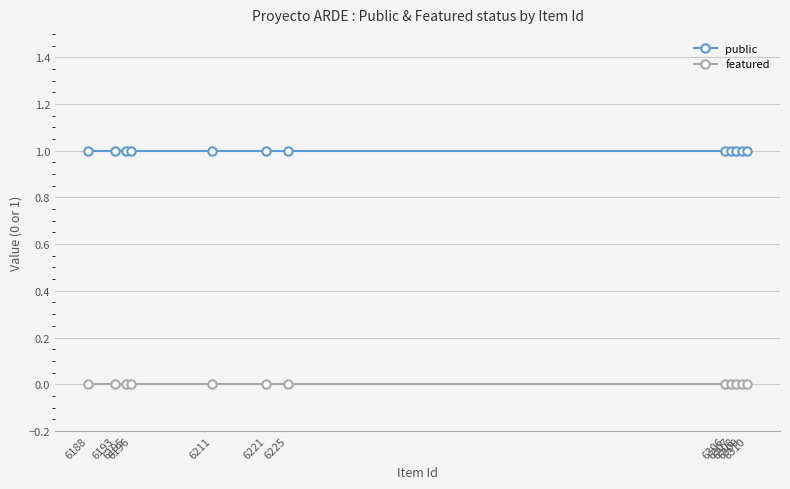

What are all the series names shown in the legend?

public, featured